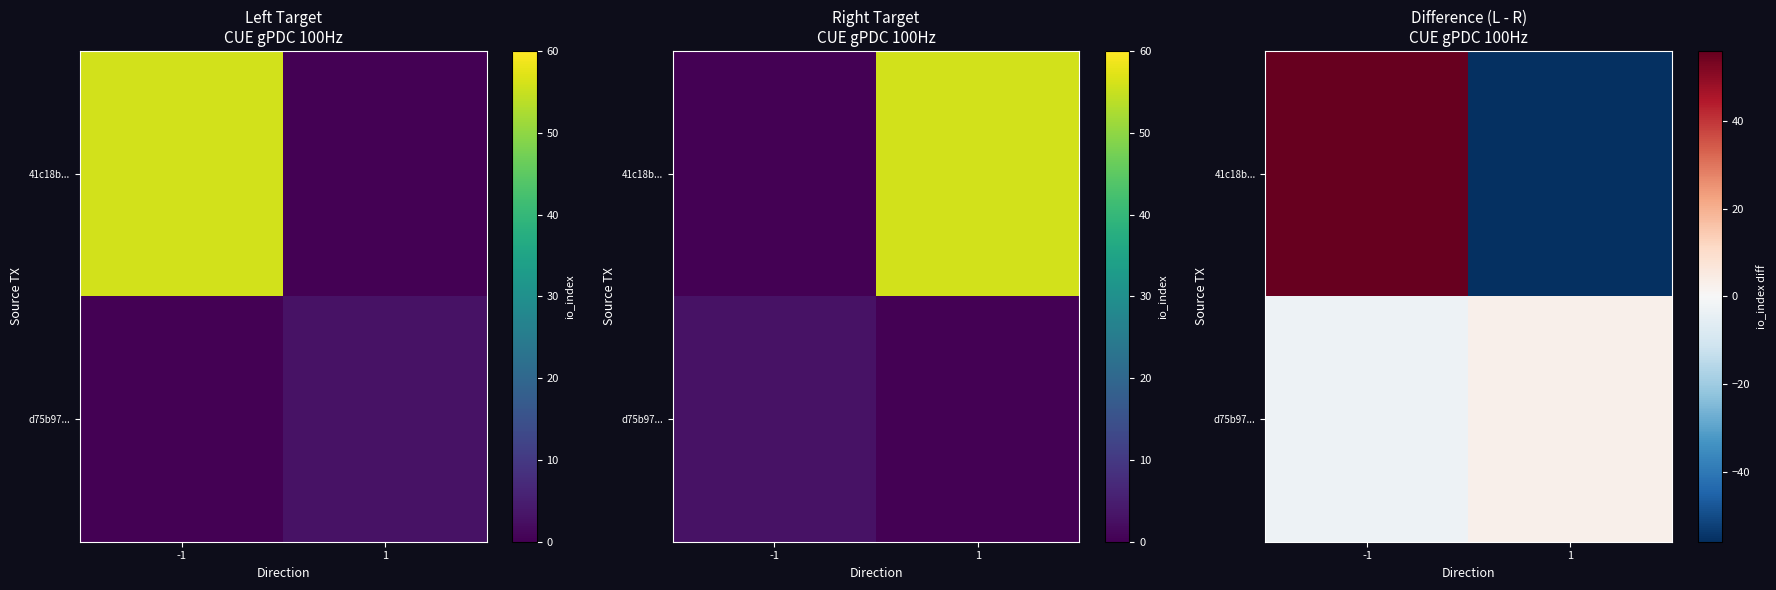

At which category is the sum across all series the highest?

-1